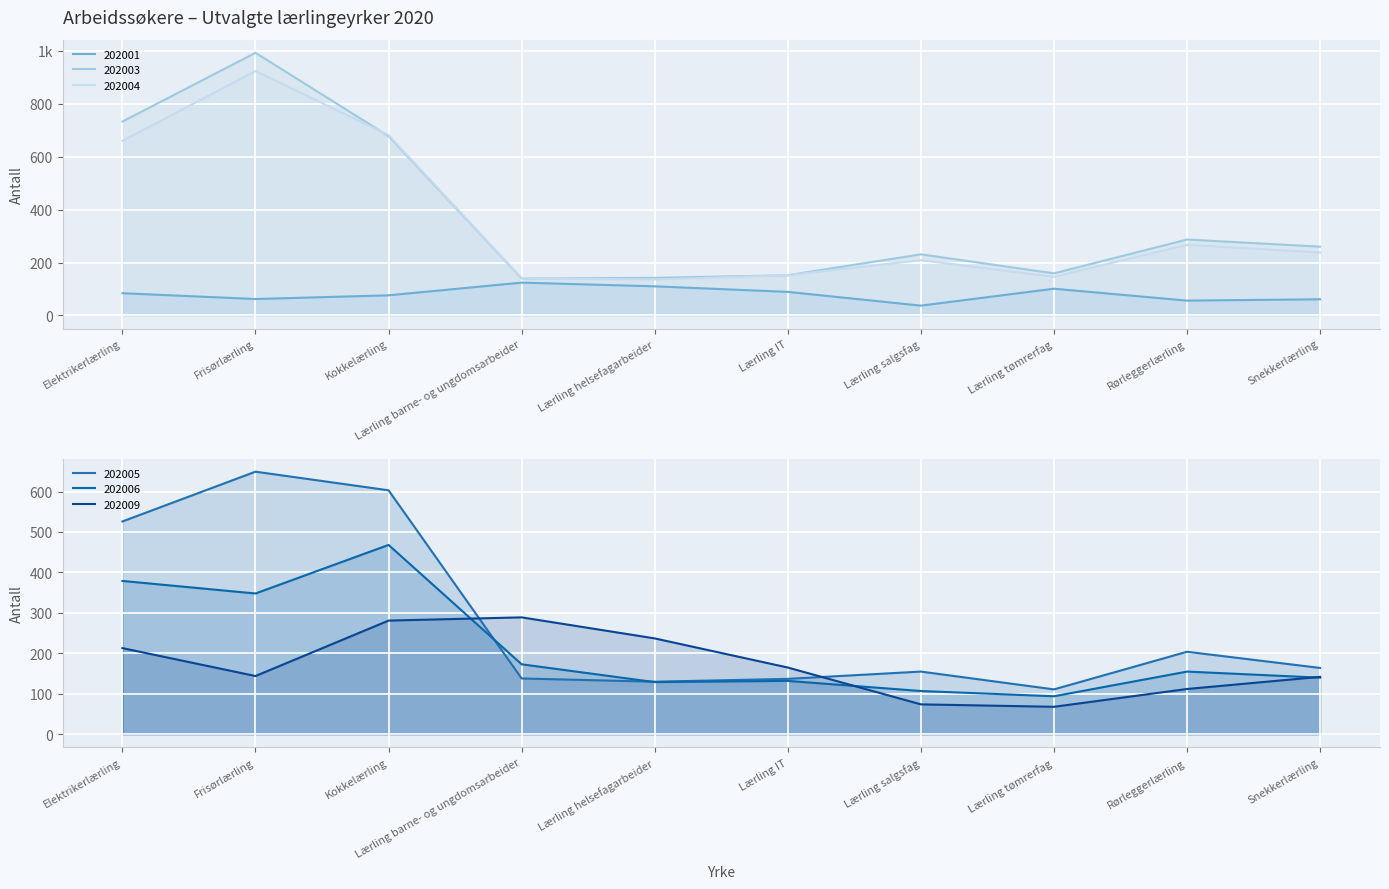

Is the value of 202001 at Frisørlærling greater than the value of 202003 at Rørleggerlærling?

No